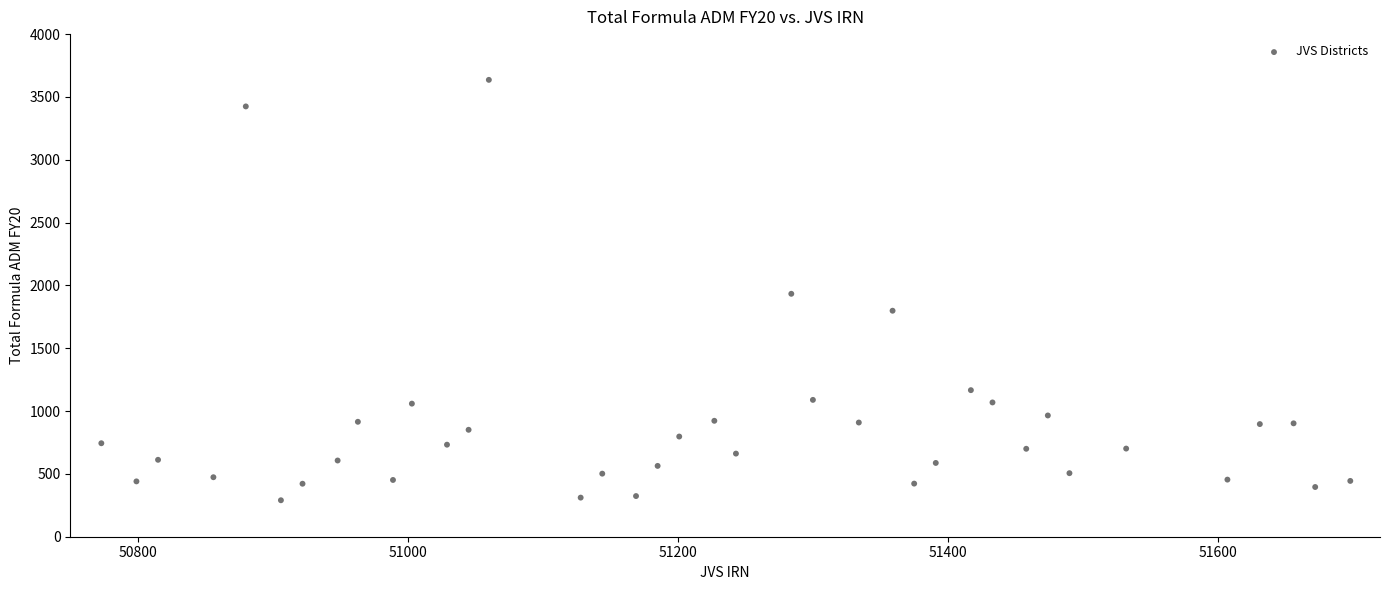

What is the range of Y values (max minus min)?

3345.7